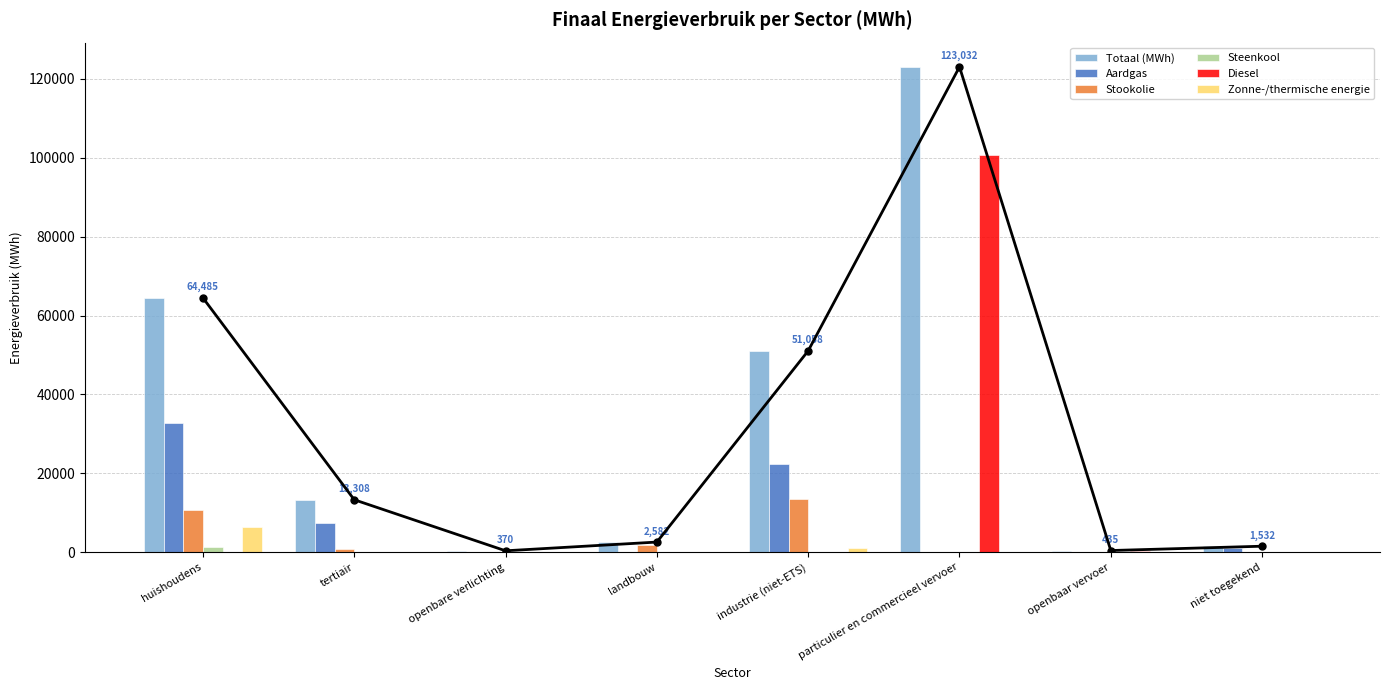

Reading right to left, extract all data points from this chart.

Totaal (MWh): 1532.5	436.0	123032.1	51058.8	2582.1	370.3	13308.3	64485.6
Aardgas: 1129.3	0.0	10.7	22305.5	159.7	0.0	7421.9	32871.2
Stookolie: 0.0	0.0	0.0	13603.3	1811.7	0.0	893.3	10716.6
Steenkool: 0.0	0.0	0.0	7.0	79.0	0.0	0.0	1269.3
Diesel: 0.0	417.4	100574.2	0.0	0.0	0.0	0.0	0.0
Zonne-/thermische energie: 0.0	0.0	0.0	980.9	0.0	0.0	171.5	6495.3